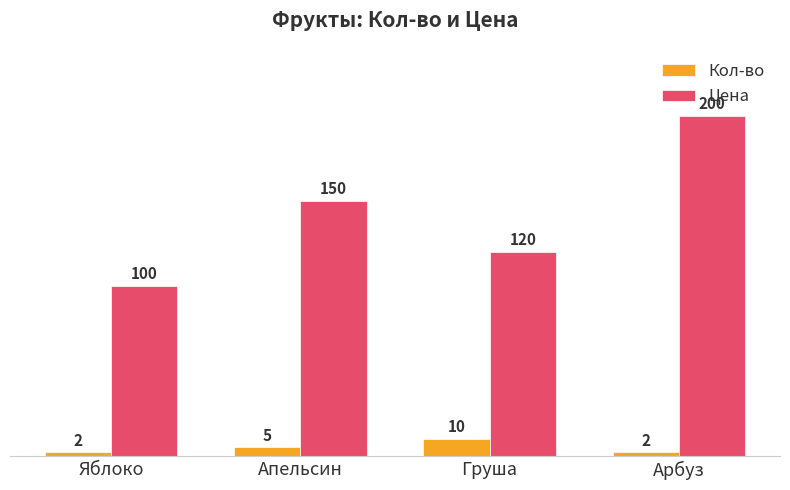

Which series has the largest range (max minus min)?

Цена